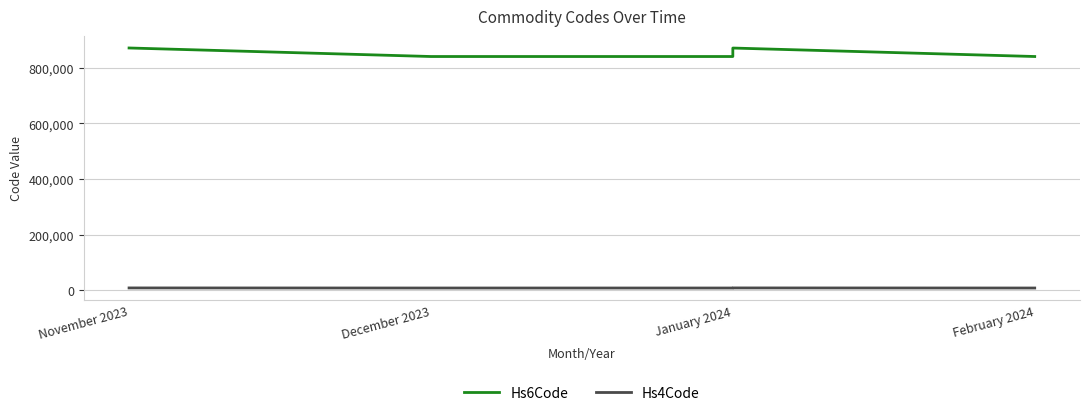

True or false: Hs4Code and Hs6Code intersect in this chart.

False